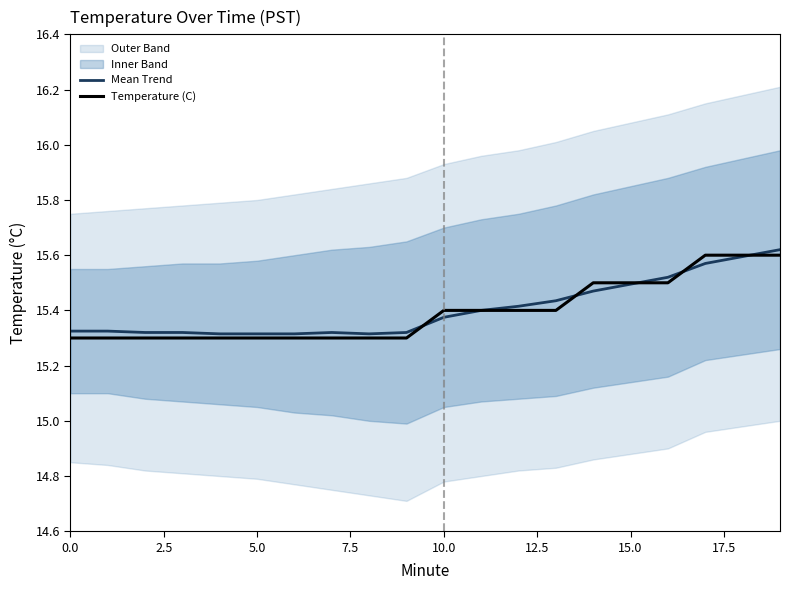

The value of Mean Trend at 10.0 is 9.6. True or false?

False